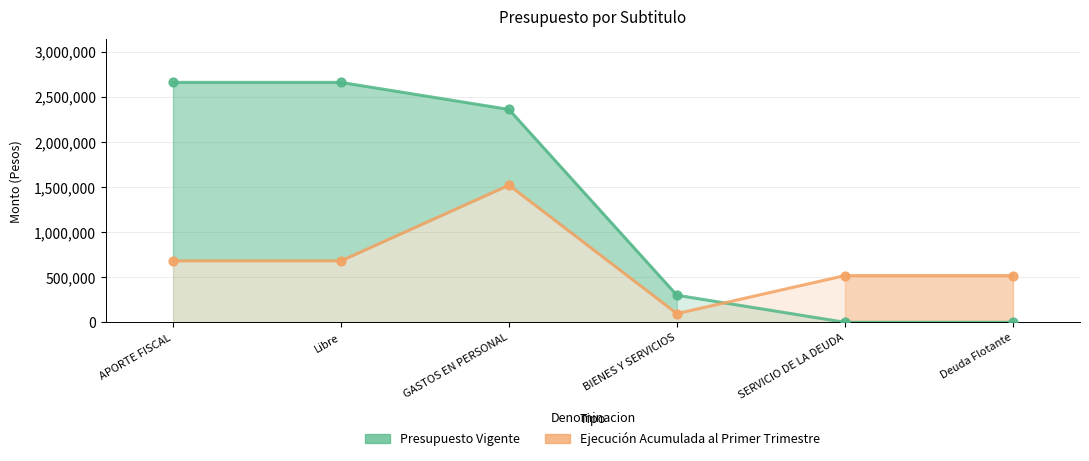

At which category is the sum across all series the highest?

GASTOS EN PERSONAL